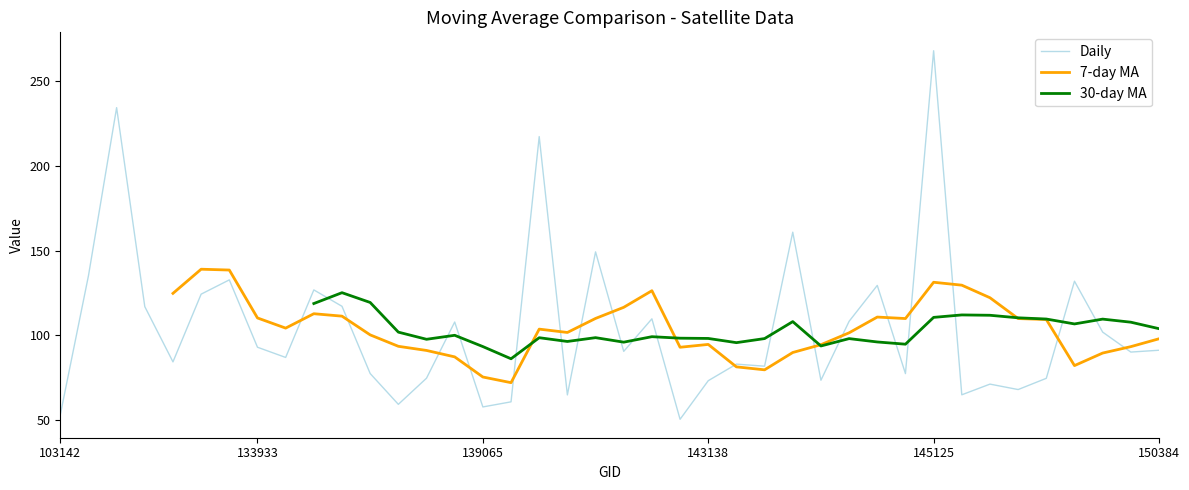

What are all the series names shown in the legend?

Daily, 7-day MA, 30-day MA